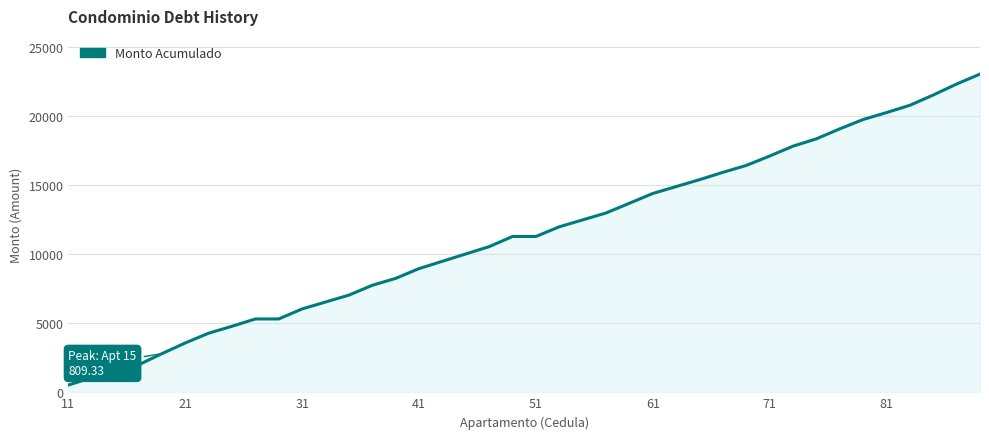

What is the minimum value shown in the chart?

529.6